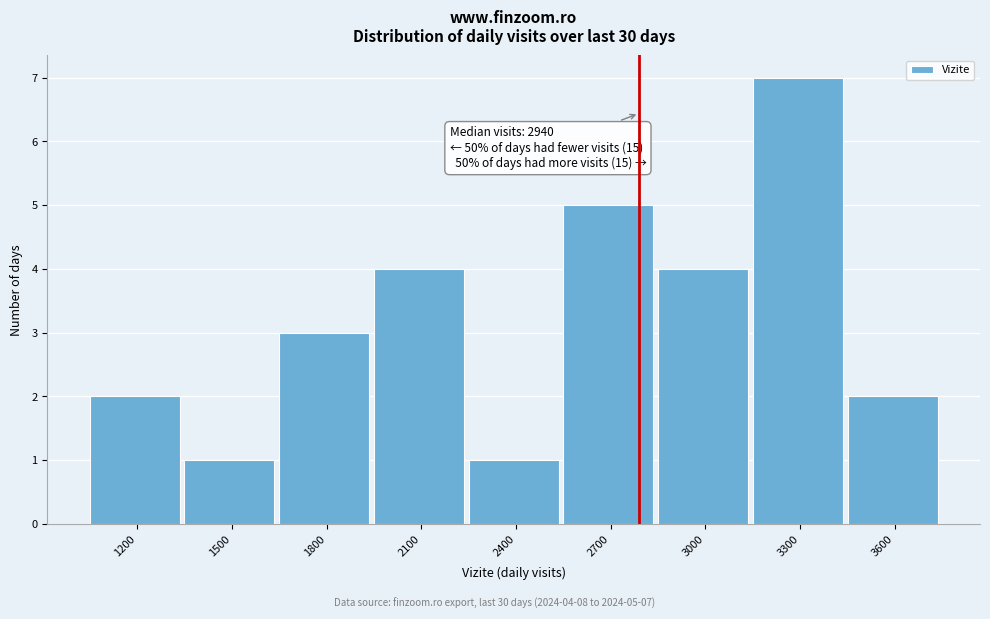

Reading left to right, transcribe all the data shown in this chart.

2	1	3	4	1	5	4	7	2